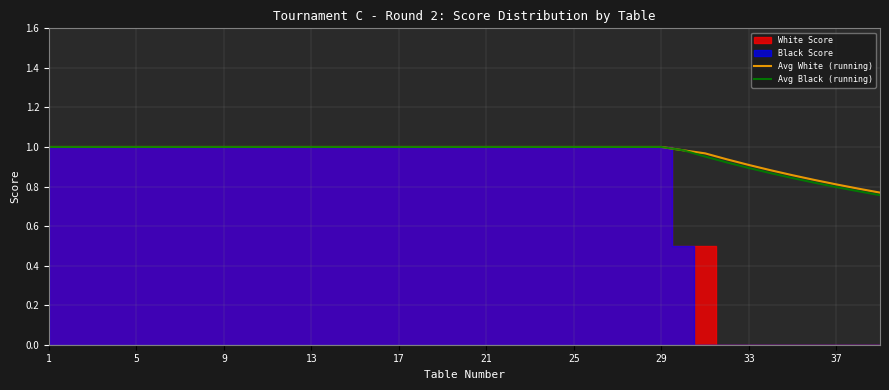

What is the value of the Avg White (running) point at the 1st from the left?

1.0